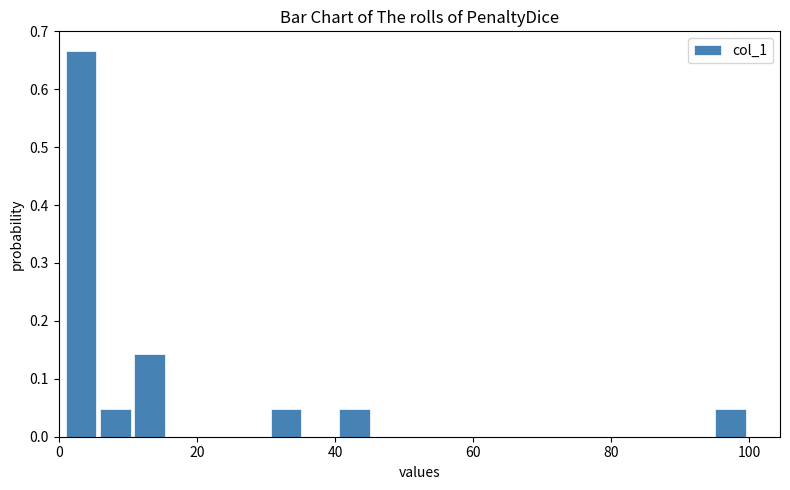

Around what value on the x-axis is the tallest bar? Give the approximate position of its centre, as read against the axis.

4